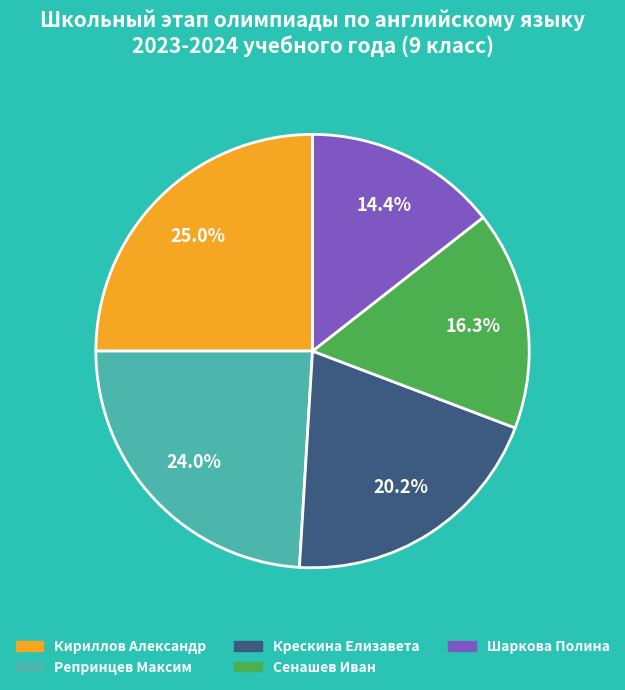

How many slices are in this pie chart?

5